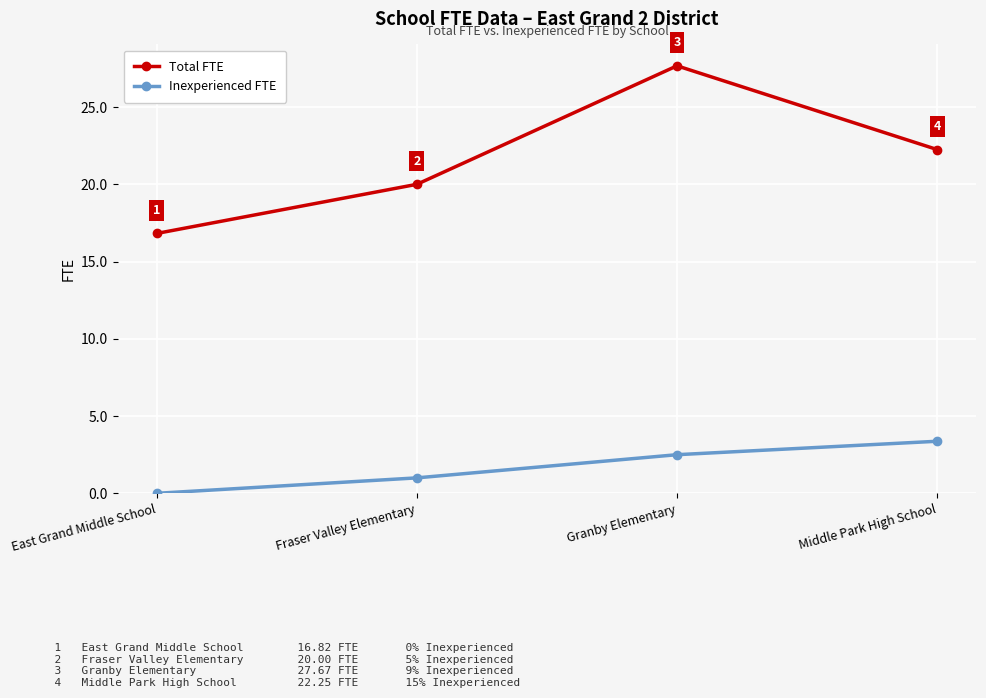

Which label corresponds to the smallest value in the chart?

East Grand Middle School